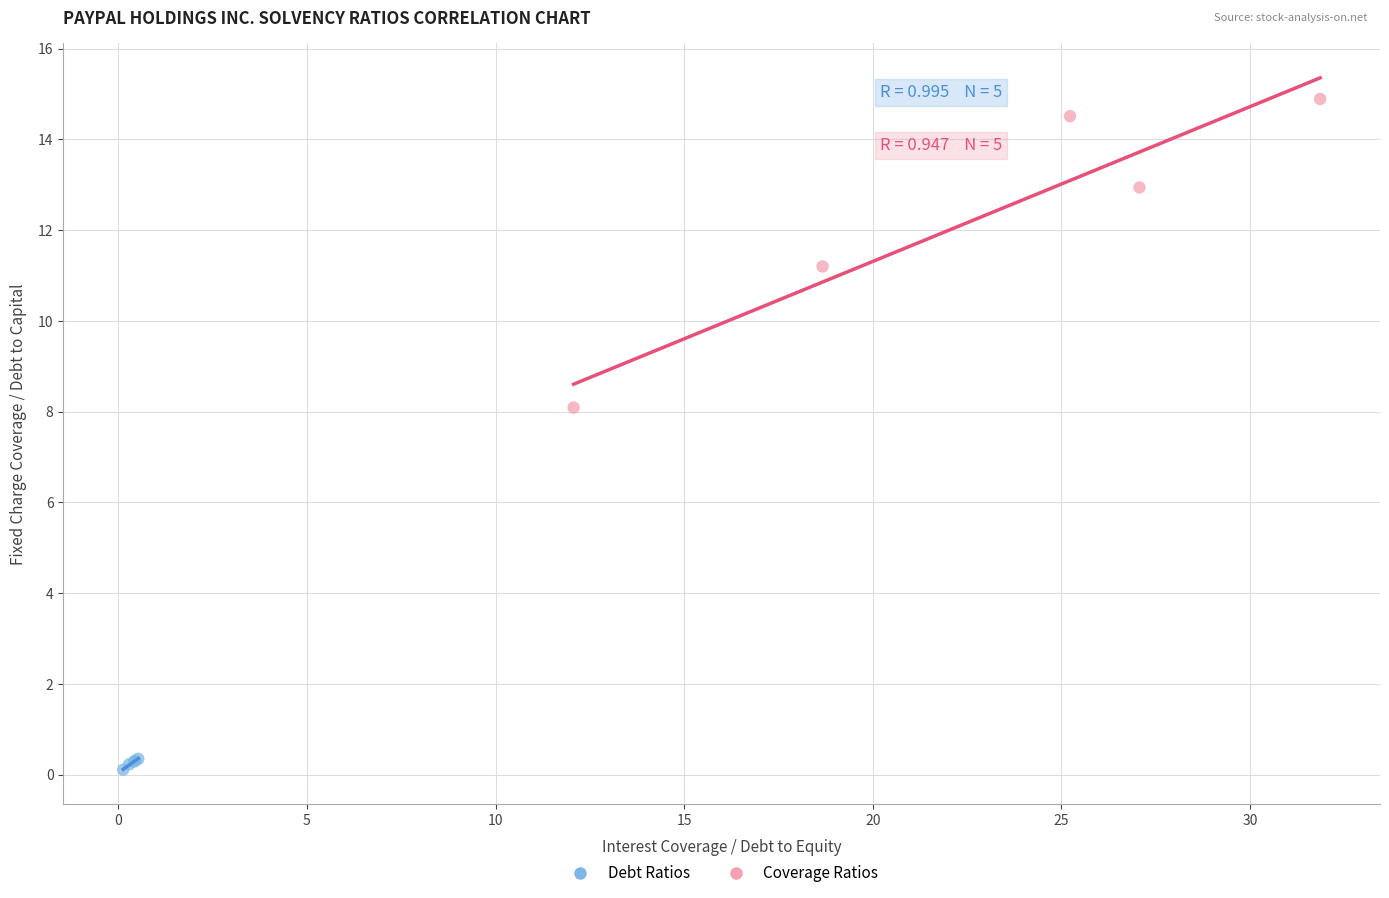

Which series contains the highest Y value?

Coverage Ratios